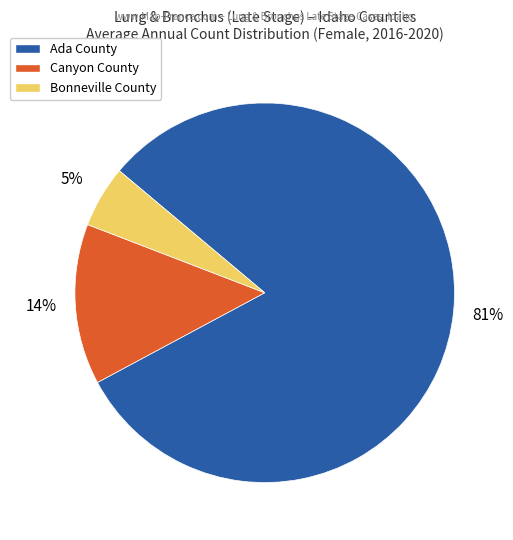

Which slice is the largest?

Ada County